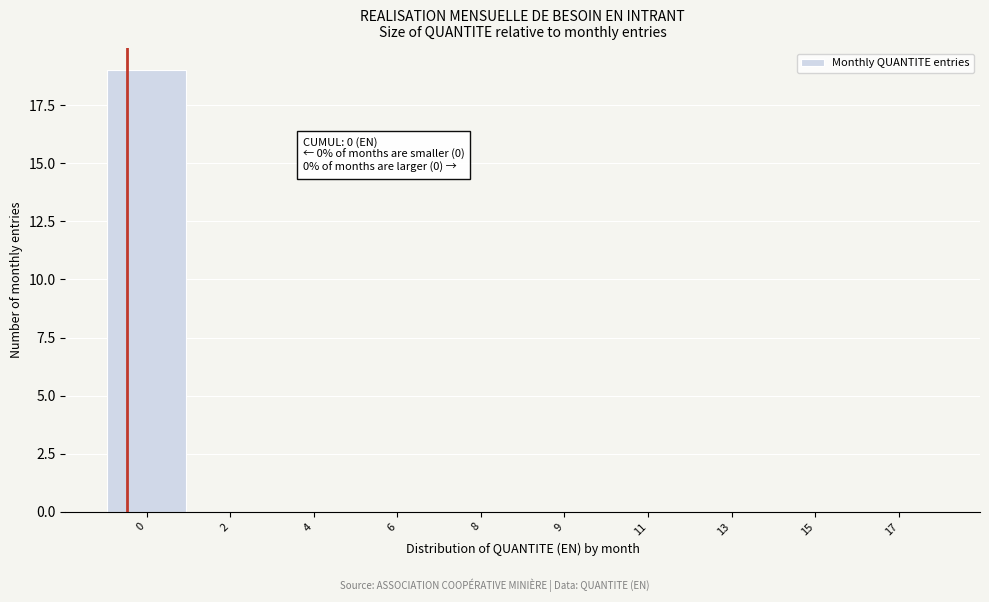

Reading left to right, transcribe all the data shown in this chart.

0=19	2=0	4=0	6=0	8=0	9=0	11=0	13=0	15=0	17=0